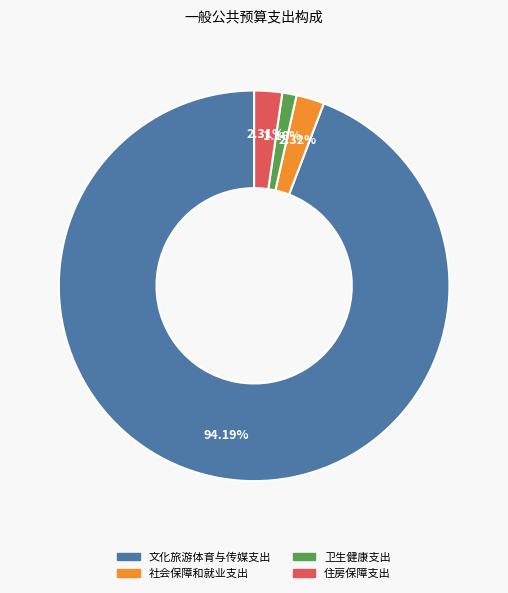

How much of the chart is everything except 文化旅游体育与传媒支出?

5.8%